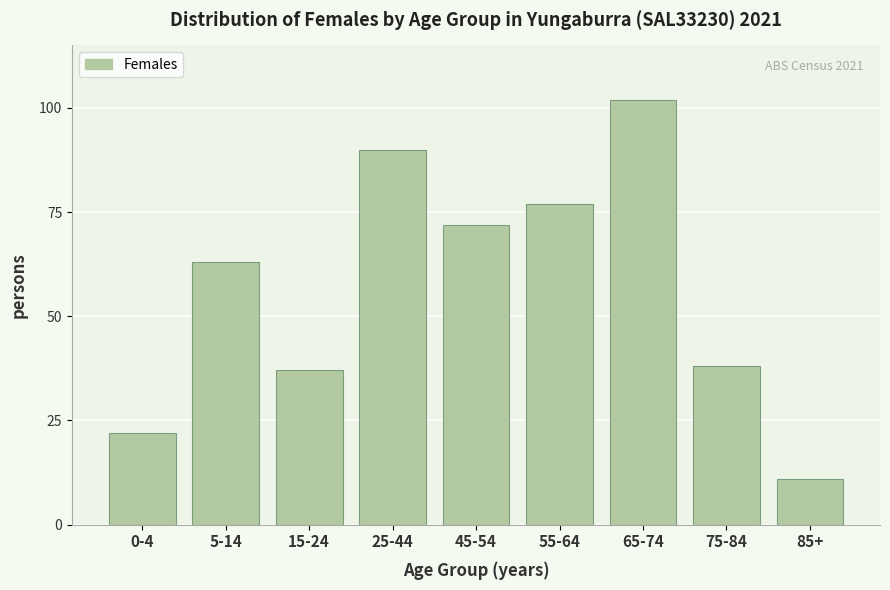

Reading right to left, what are all the values shown in this chart?

85+=11	75-84=38	65-74=102	55-64=77	45-54=72	25-44=90	15-24=37	5-14=63	0-4=22